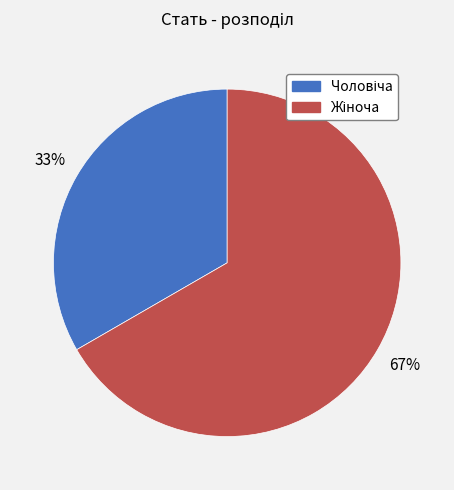

To the nearest percent, what is the average slice percentage?

50%